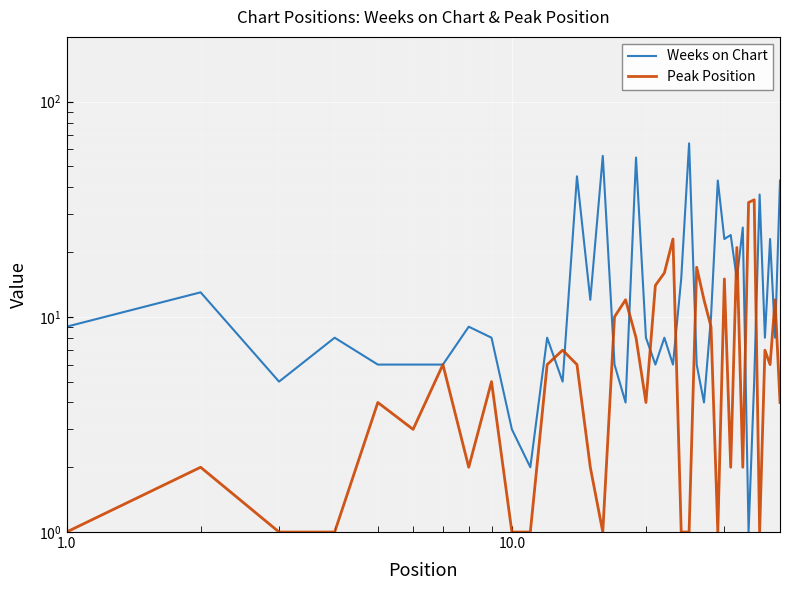

How many data points in Weeks on Chart are above 8?

18